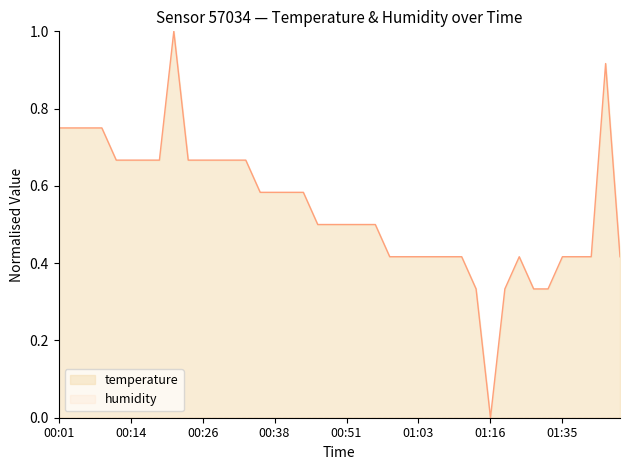

Which category has the lowest value across all series?

01:16